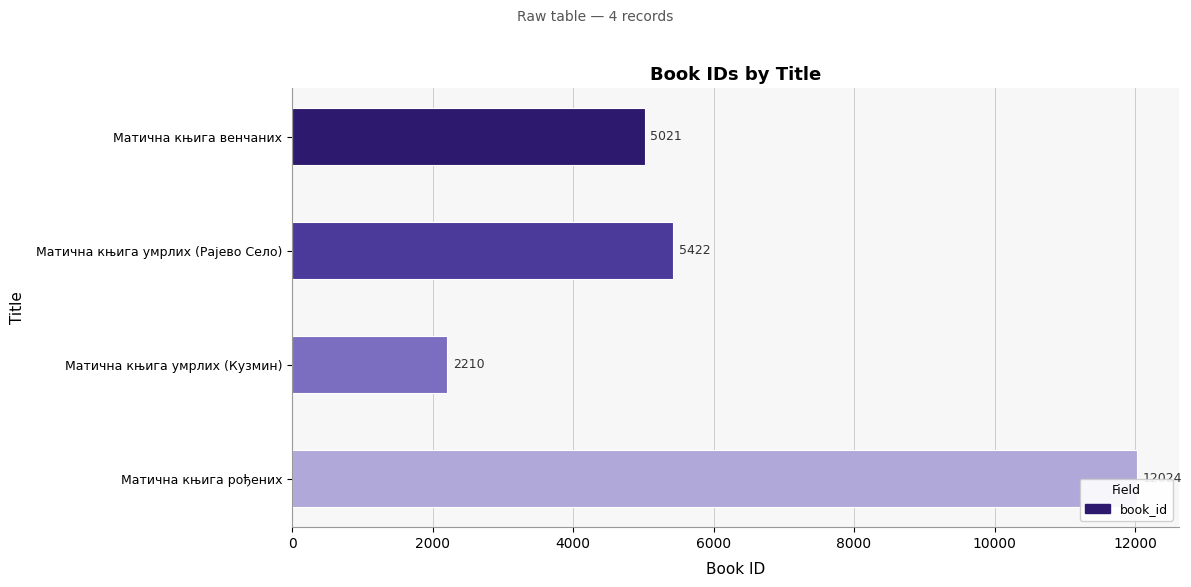

Read the value at Матична књига венчаних, to the nearest 50.

5000